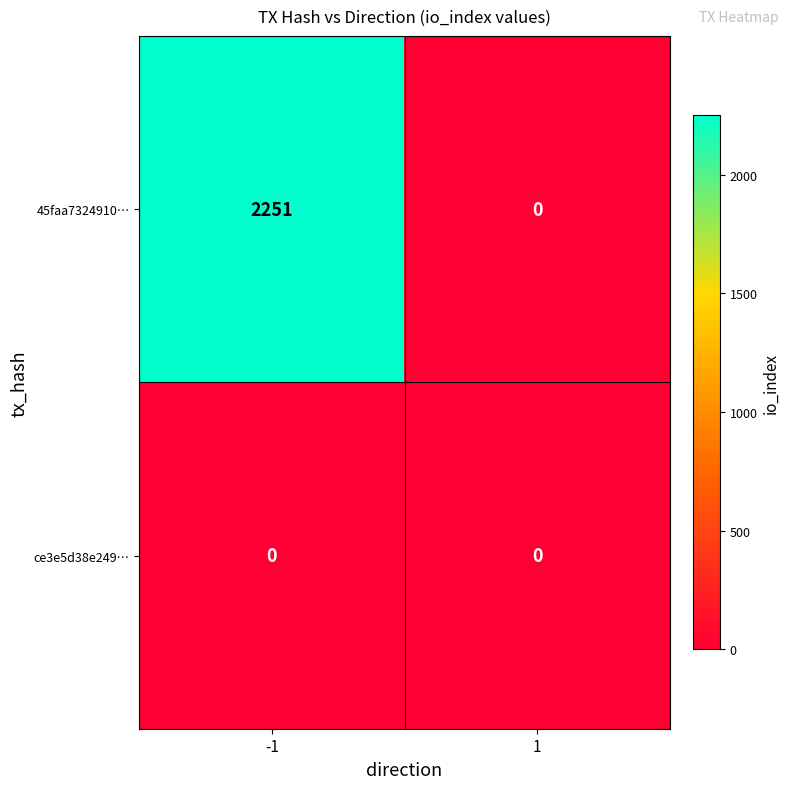

Rank the series by their average value, from highest to lowest.

45faa7324910…, ce3e5d38e249…